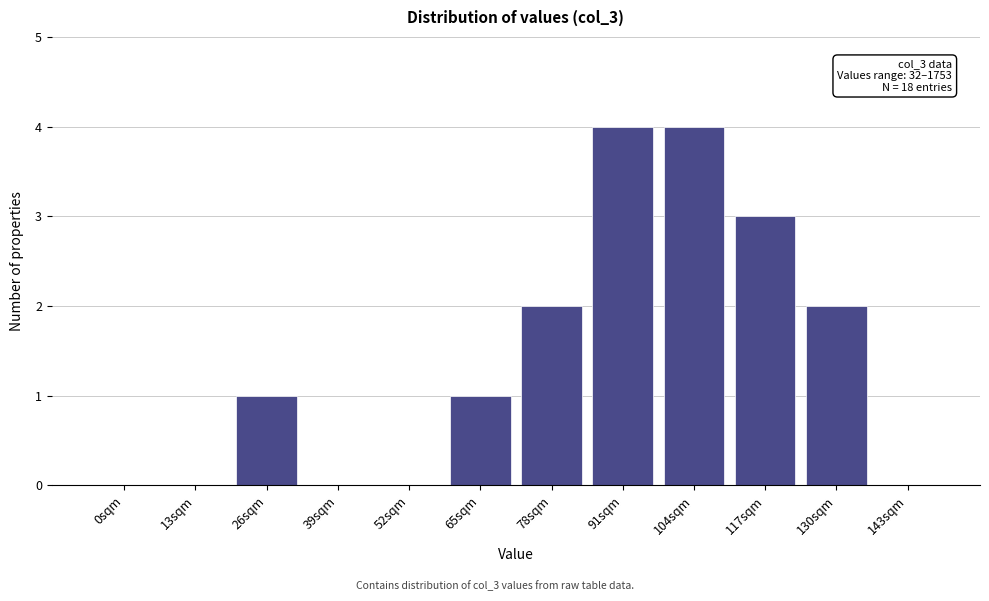

Reading left to right, list all the values displayed in this chart.

0sqm=0	13sqm=0	26sqm=1	39sqm=0	52sqm=0	65sqm=1	78sqm=2	91sqm=4	104sqm=4	117sqm=3	130sqm=2	143sqm=0